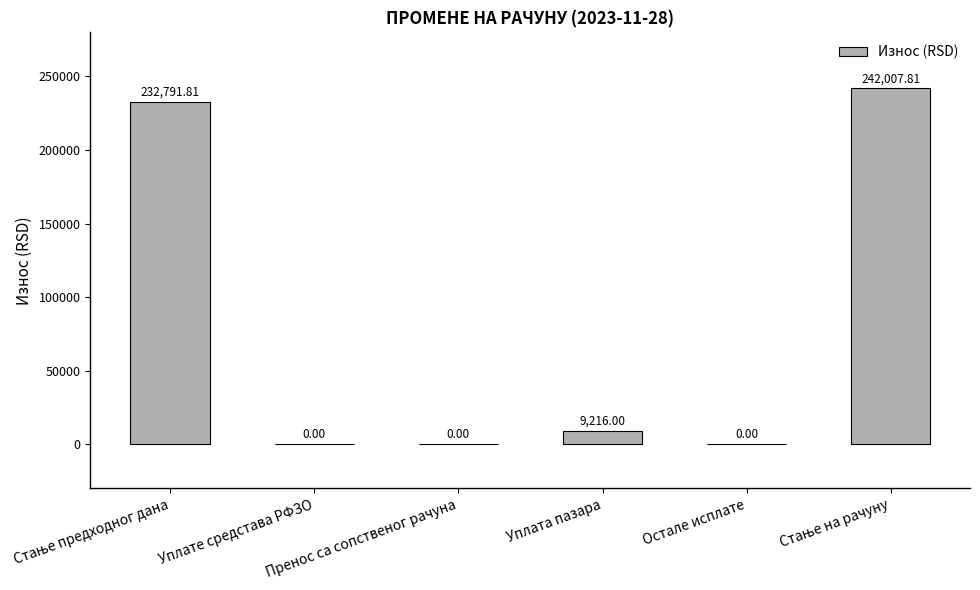

Count the number of categories in the chart.

6